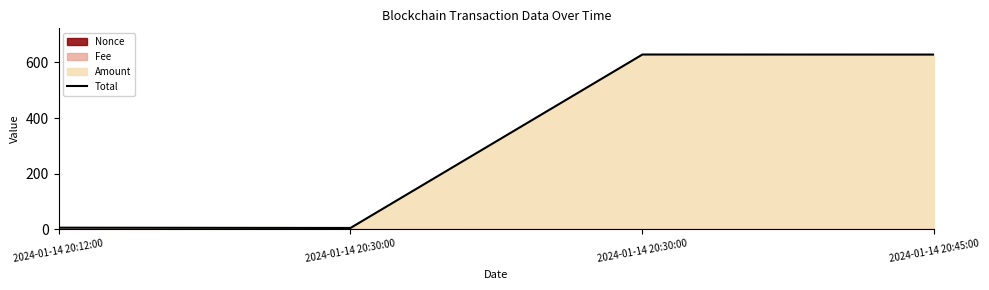

Read the value at 2024-01-14 20:30:00.

628.8